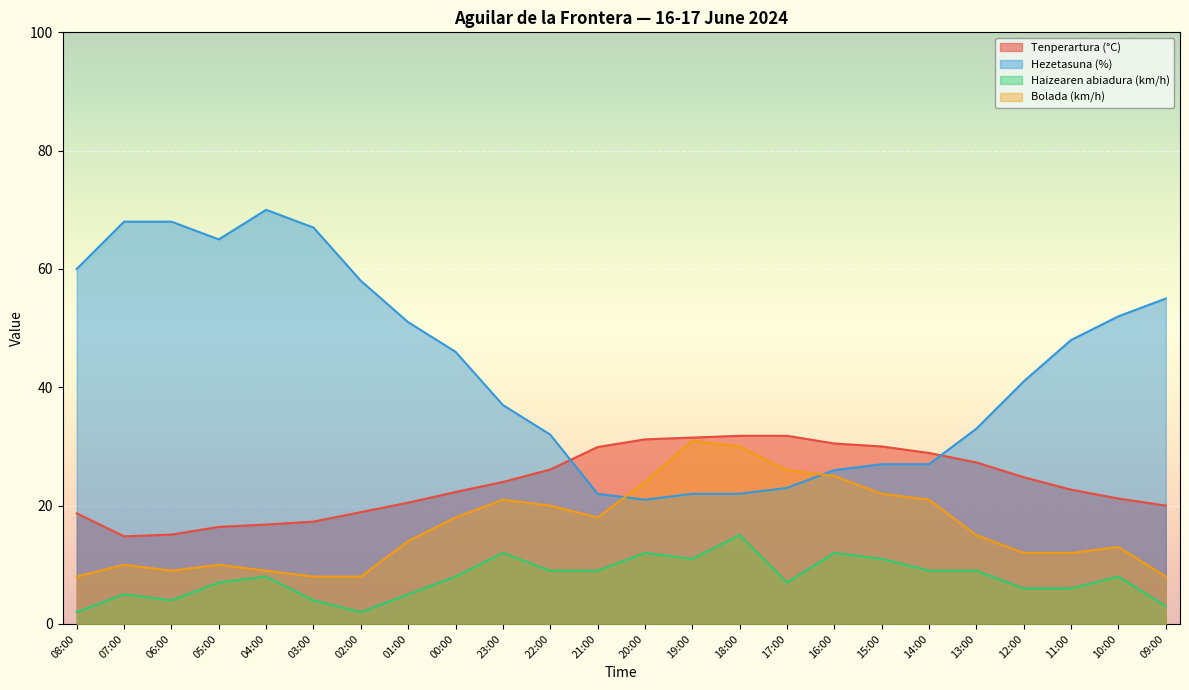

How many values in the Hezetasuna (%) series are below 46?

12